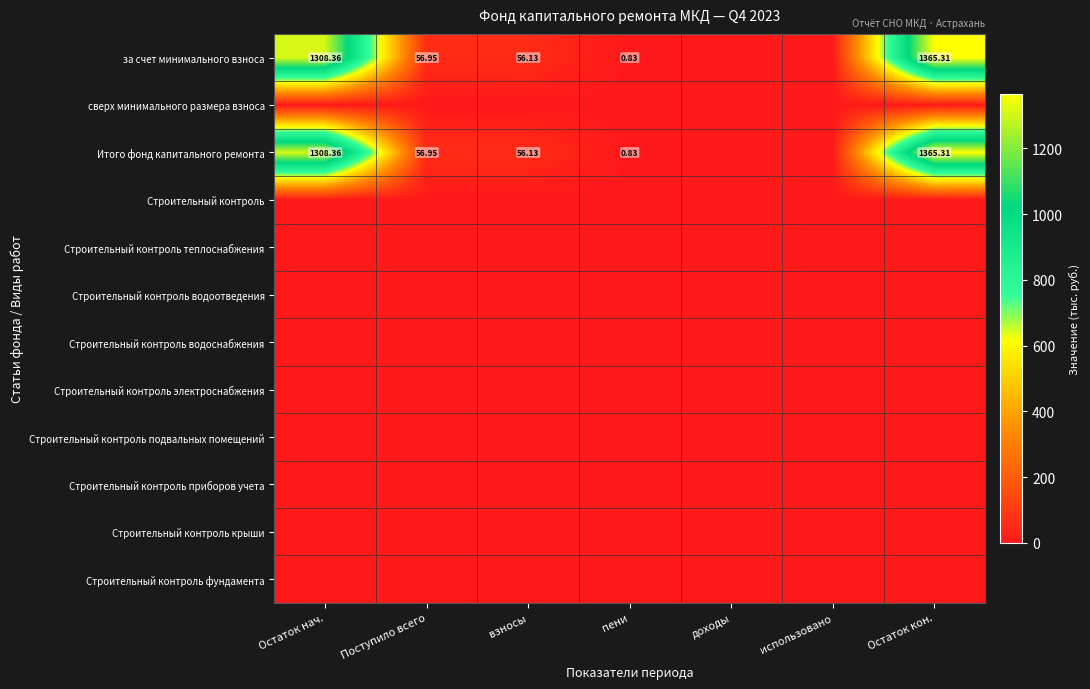

At how many categories does at least one series exceed 1056?

2